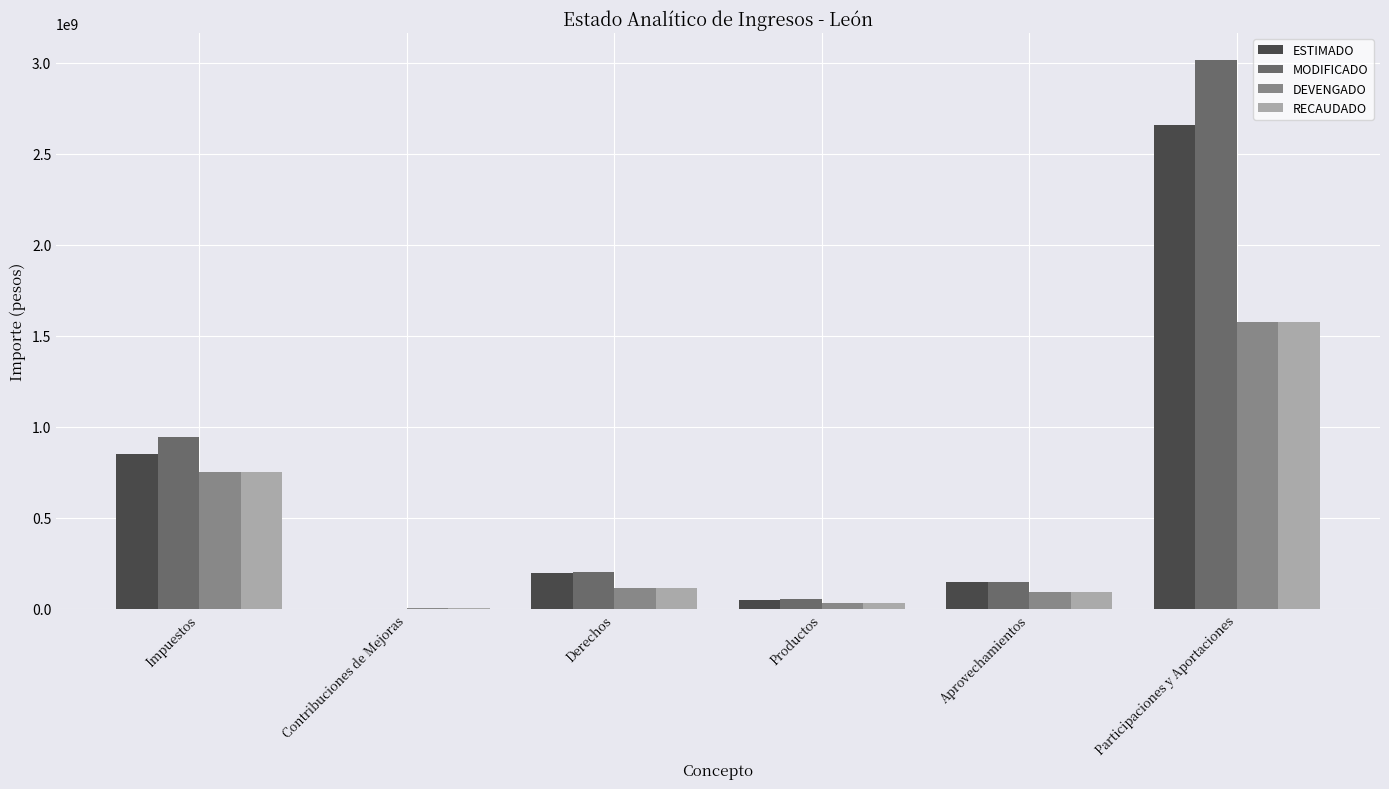

How many distinct data groups are displayed?

4